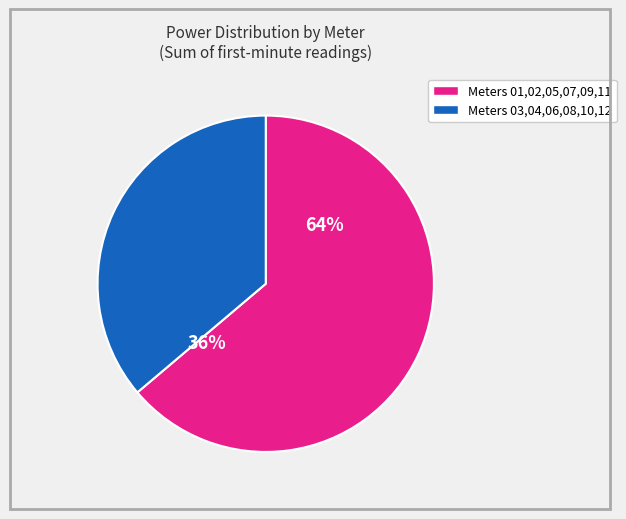

The 03 slice represents 1% of the pie. True or false?

False